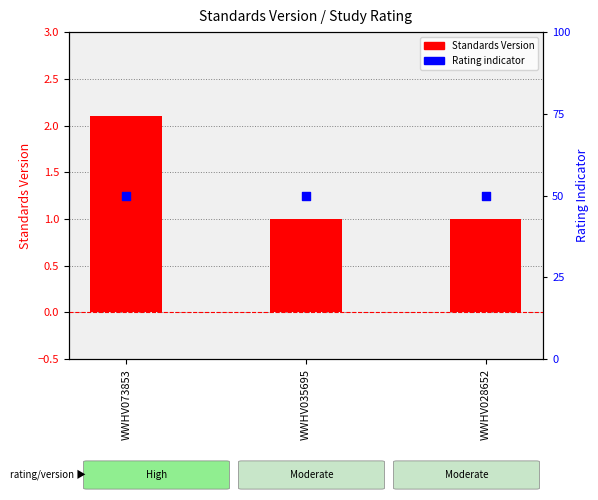

At how many categories does at least one series exceed 32?

3